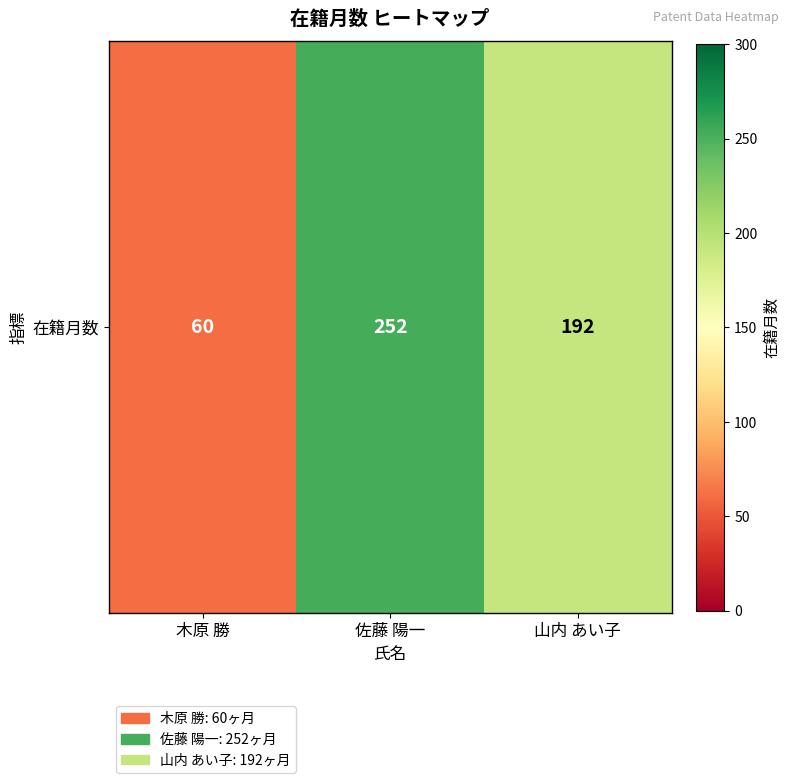

Reading left to right, list all the values displayed in this chart.

60	252	192